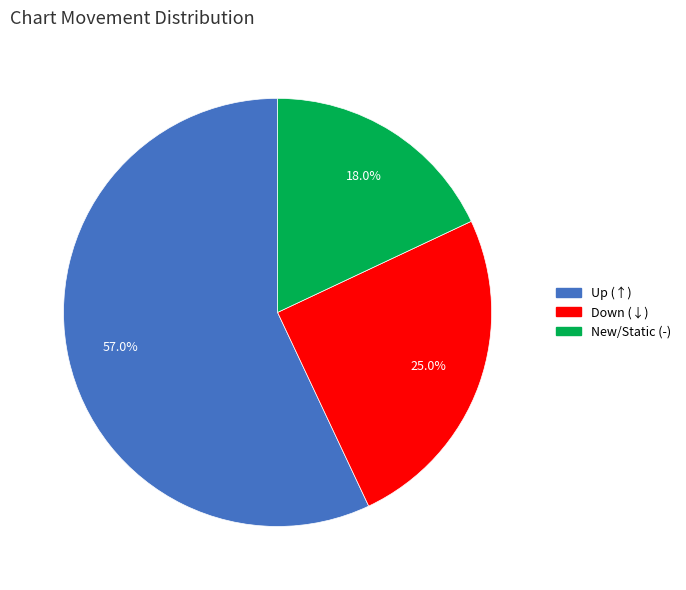

Count the number of slices in the pie.

3